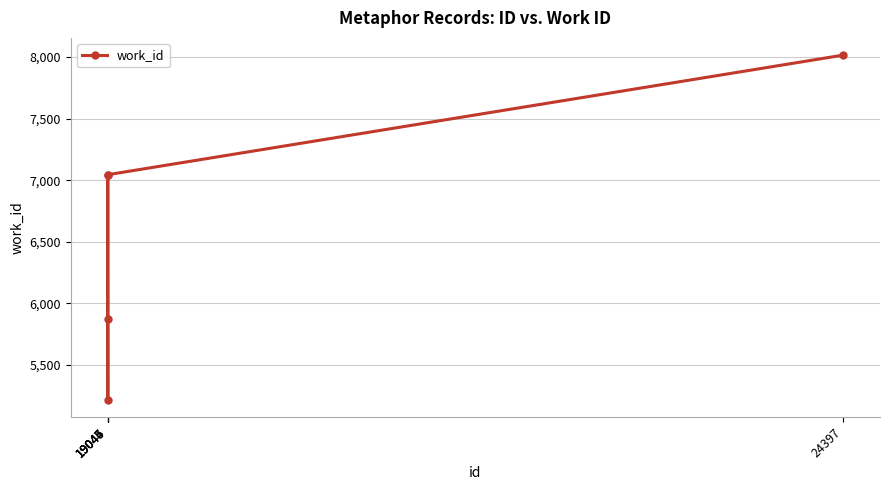

True or false: there are more than 0 points higher than both neighbors.

False